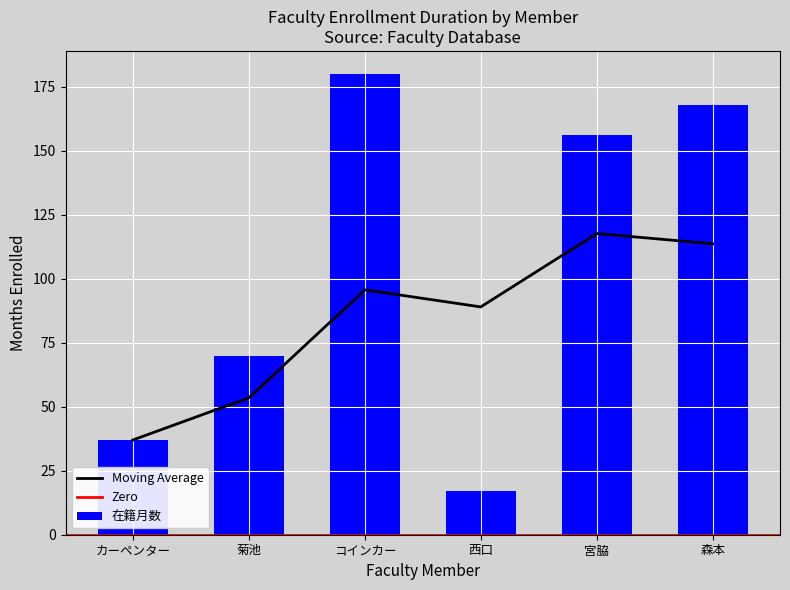

The value of Moving Average at コインカー is 95.7. True or false?

True